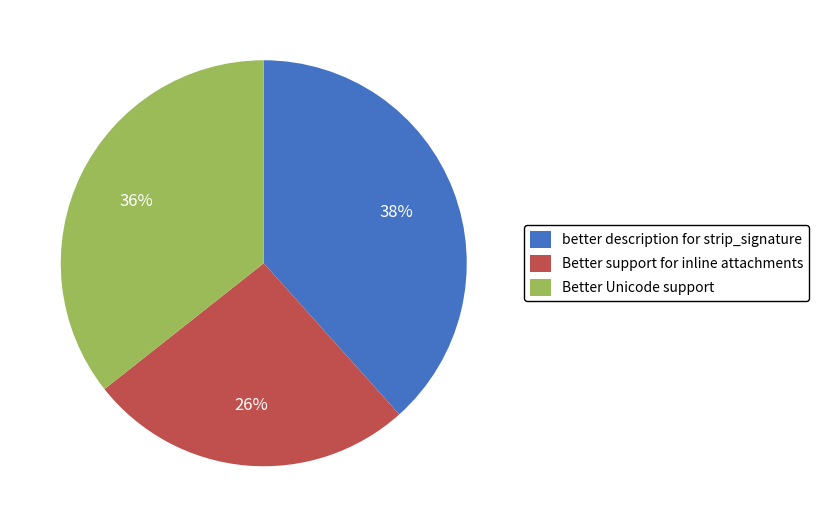

Does Better Unicode support represent more than half of the total?

No